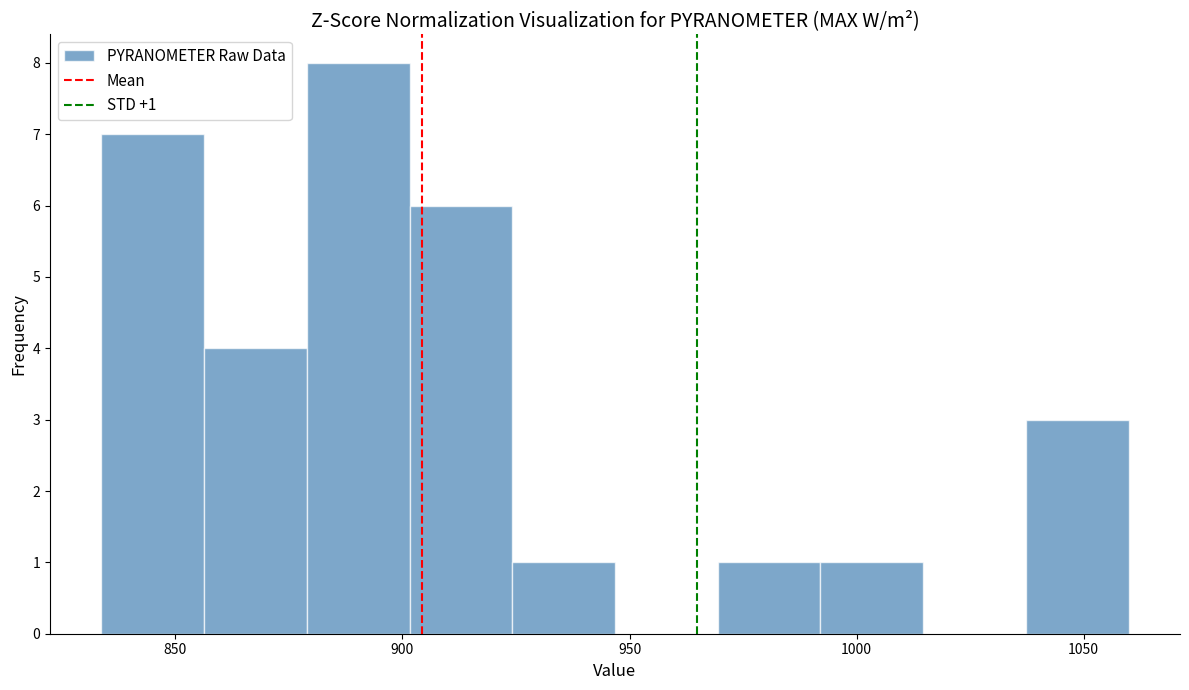

Over which range of the x-axis is the bar tallest?

880 to 900